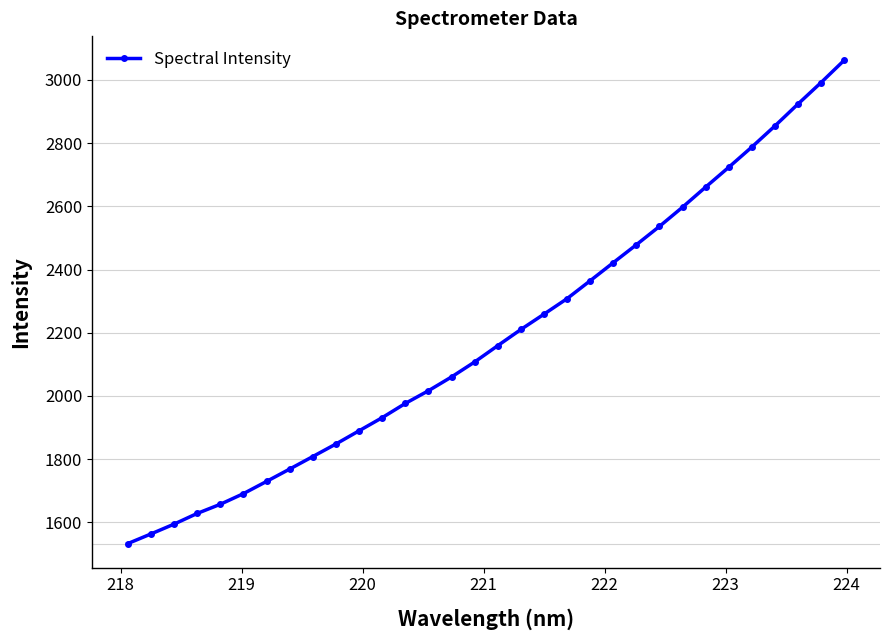

What is the sum of all values?

70148.2